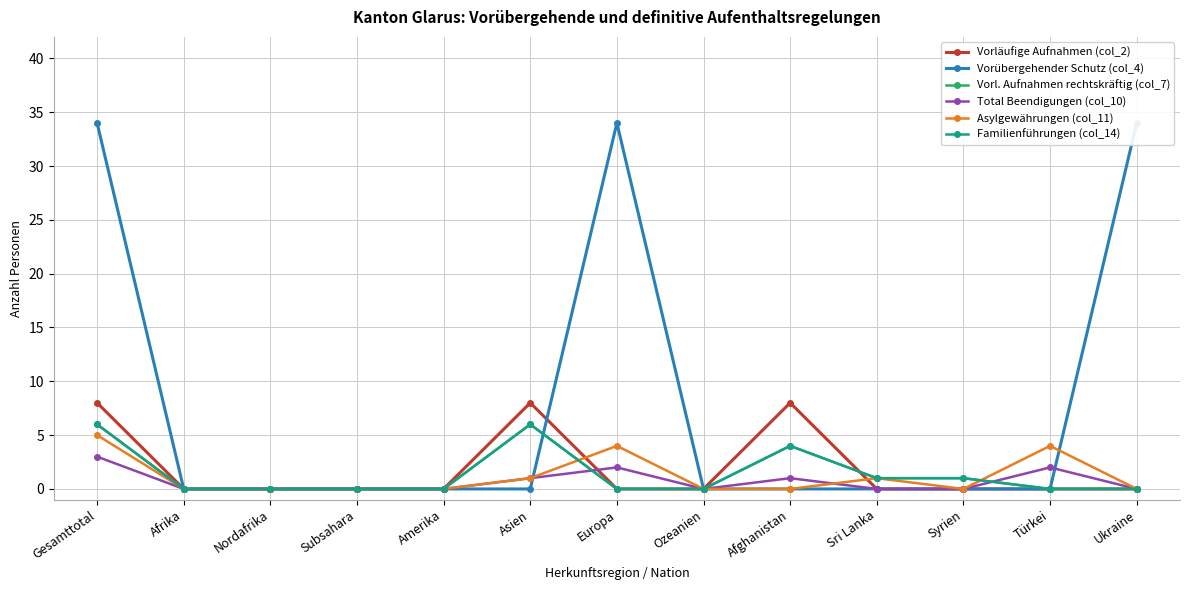

What position from the left is Subsahara?

4